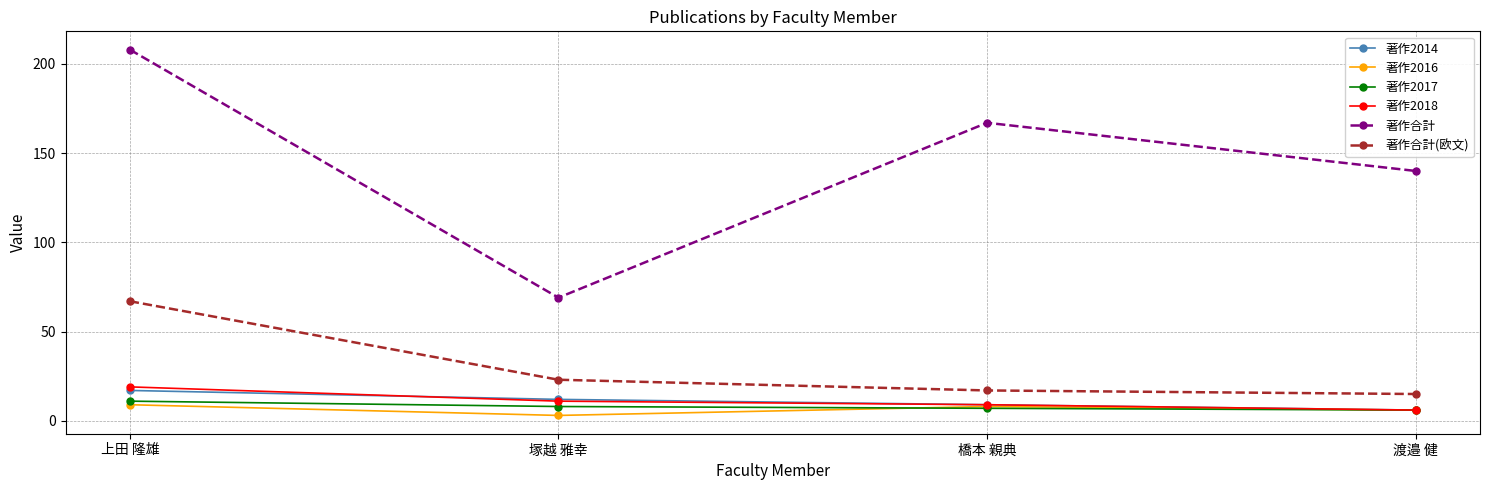

Which category has the lowest value in the 著作2014 series?

渡邉 健